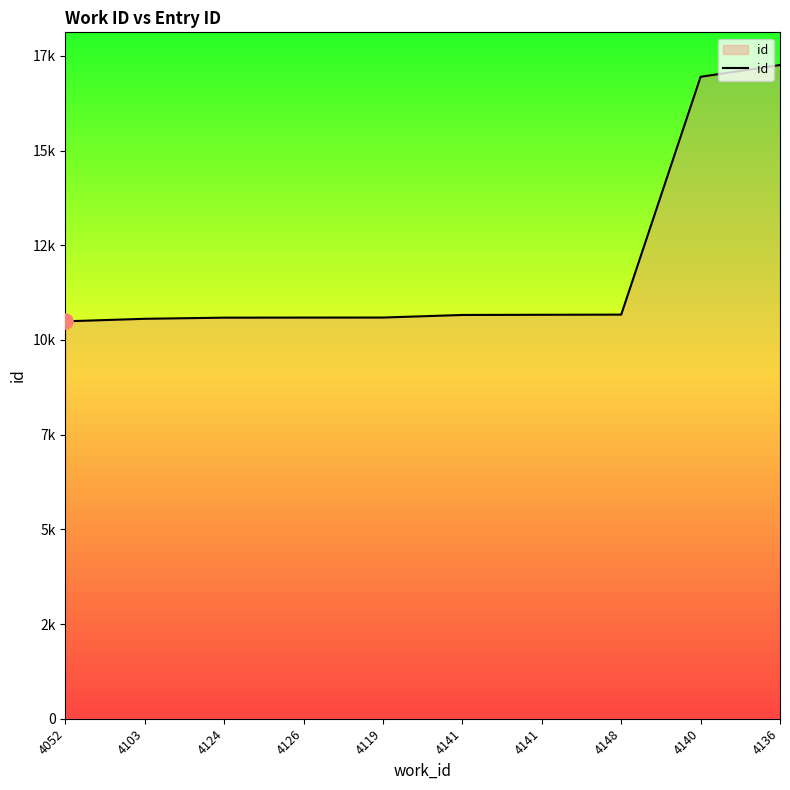

Approximately how many times larger is the value at 4140 compared to 4124?

1.6